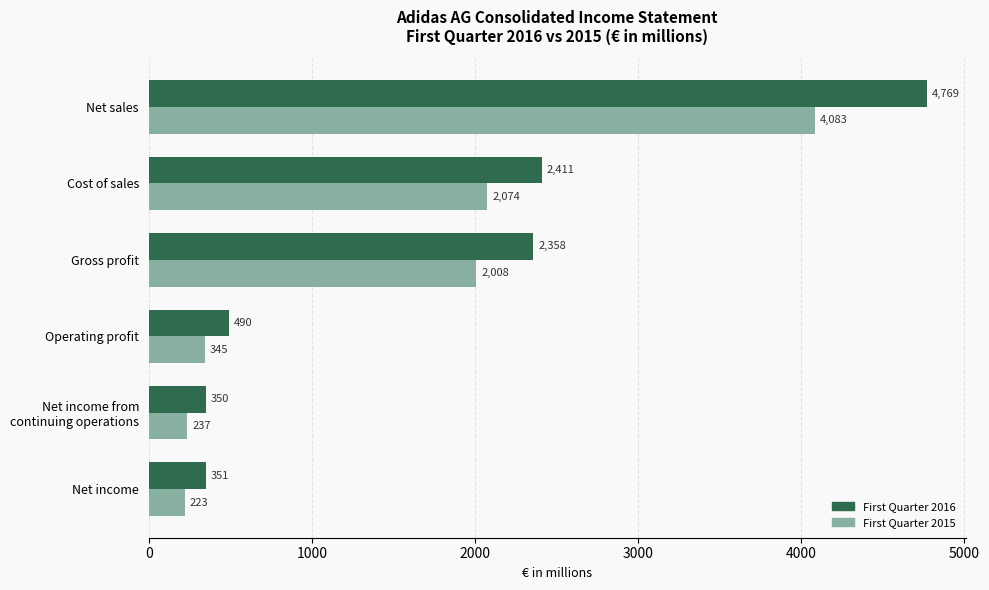

Which series changed the most between Cost of sales and Net income?

First Quarter 2016